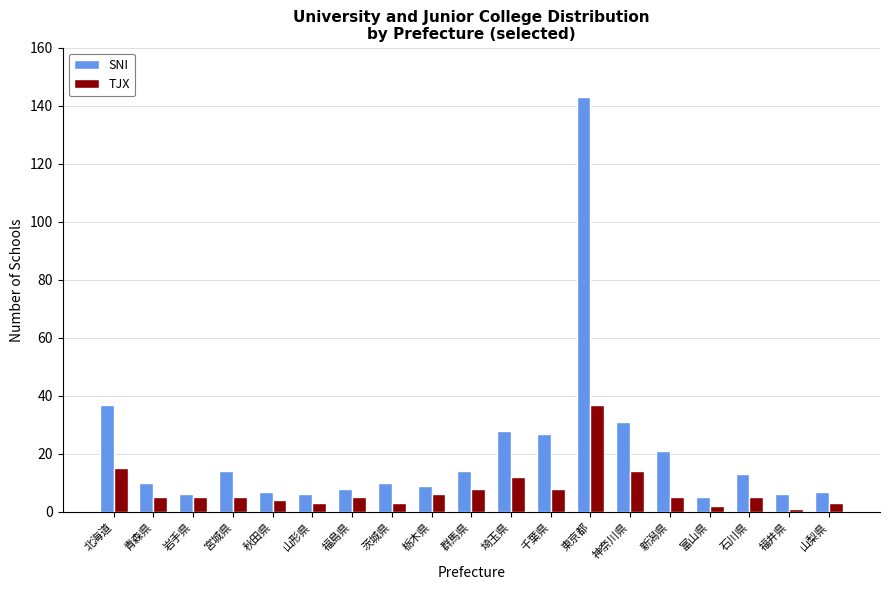

At how many categories does at least one series exceed 67?

1